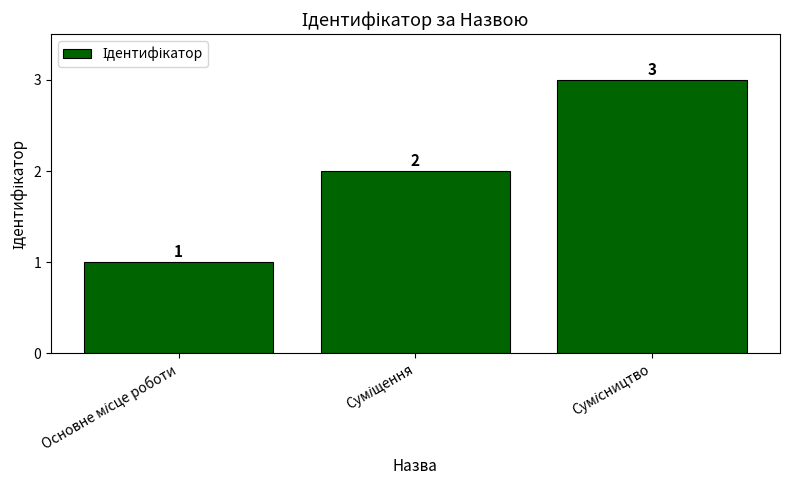

Count the values in the range 1 to 3.

3